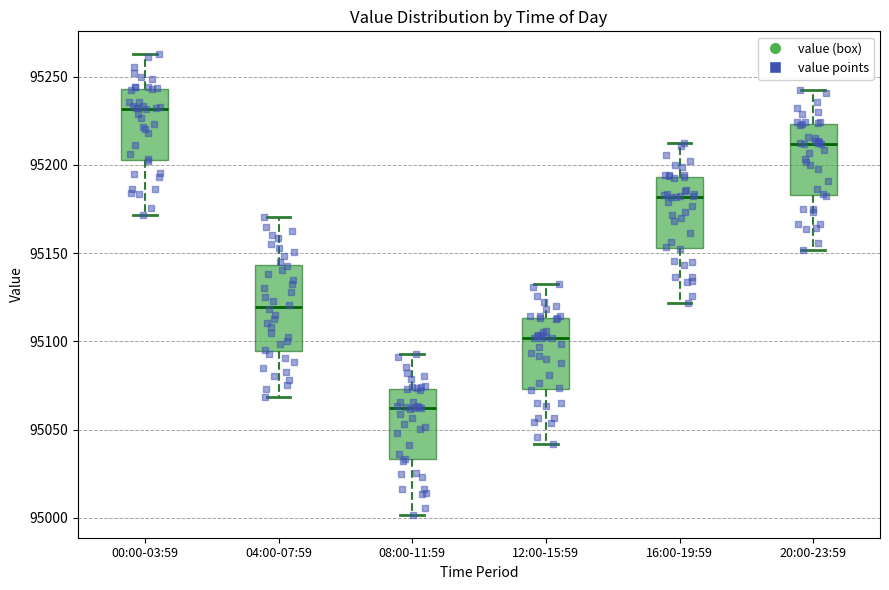

Which box's median line is the lowest?

08:00-11:59